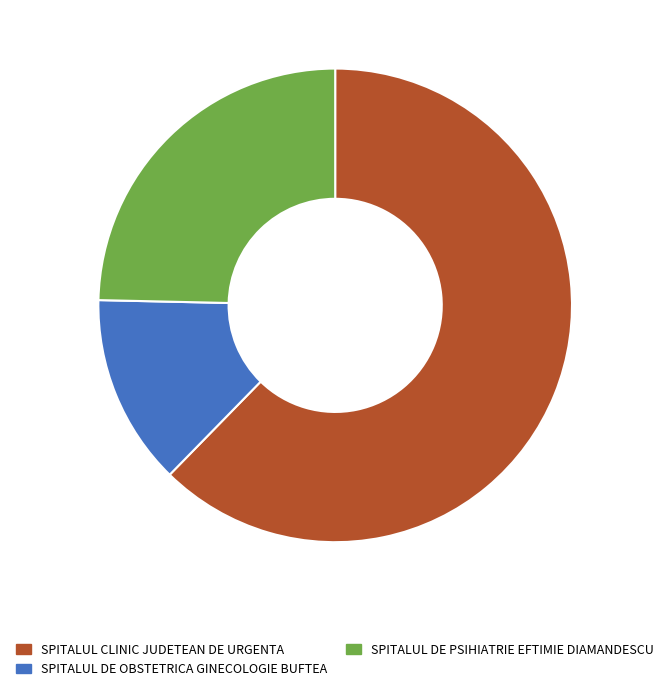

Does any single category account for the majority?

Yes